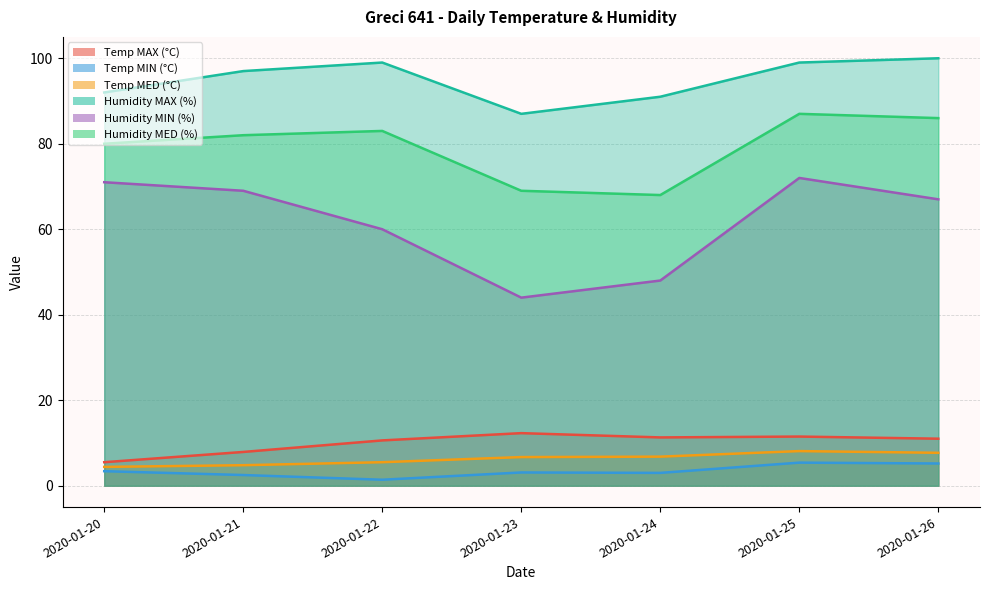

Rank the series at 2020-01-22 from lowest to highest value.

Temp MIN (°C), Temp MED (°C), Temp MAX (°C), Humidity MIN (%), Humidity MED (%), Humidity MAX (%)